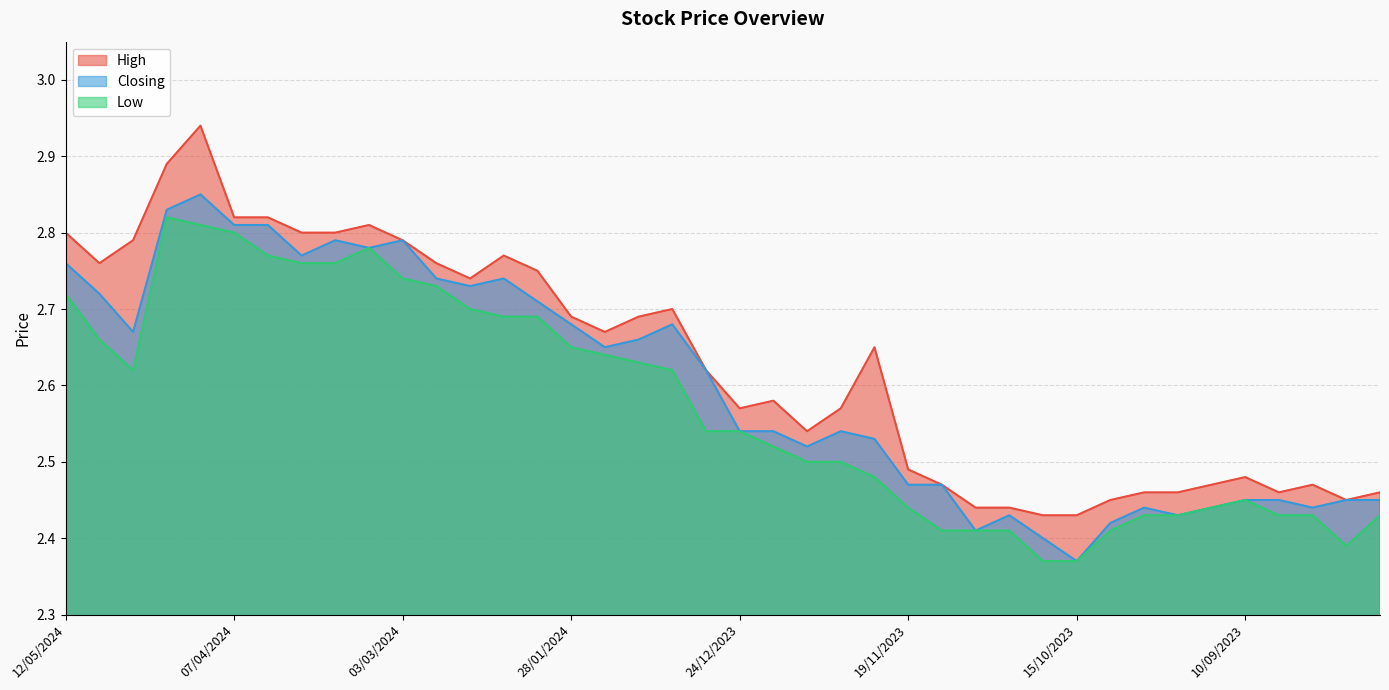

What is the label of the 35th point from the right?

07/04/2024